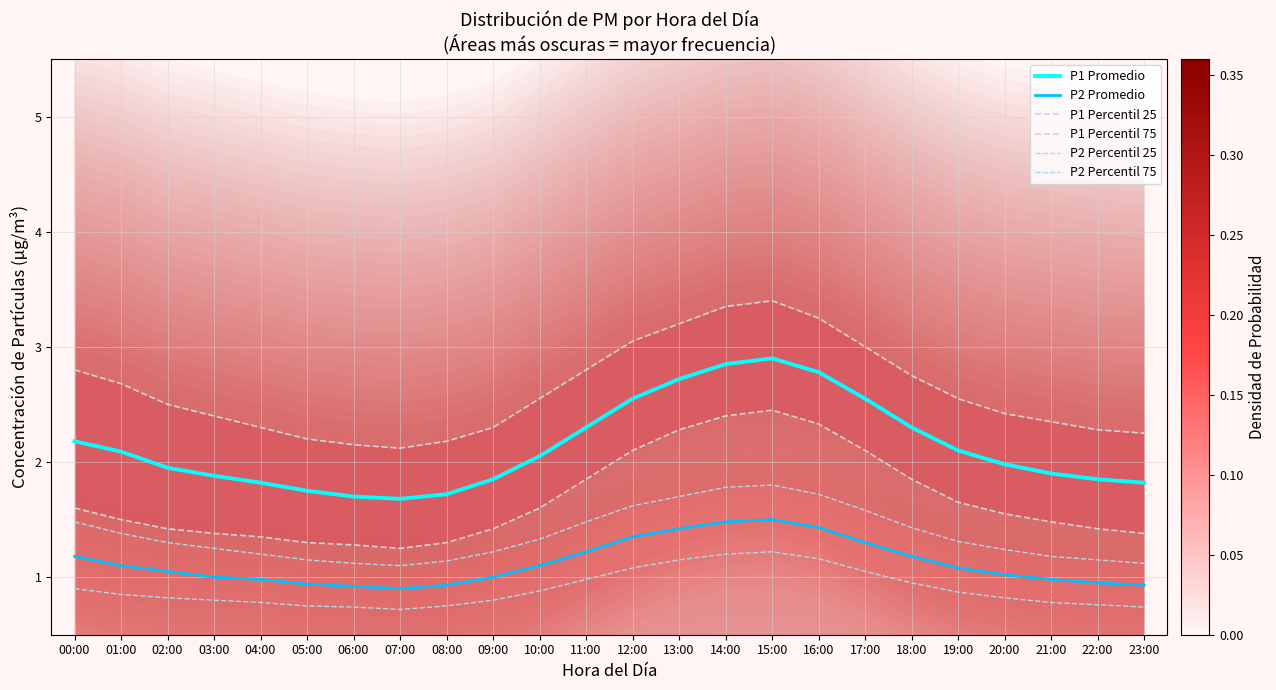

What position from the right is 13:00?

11